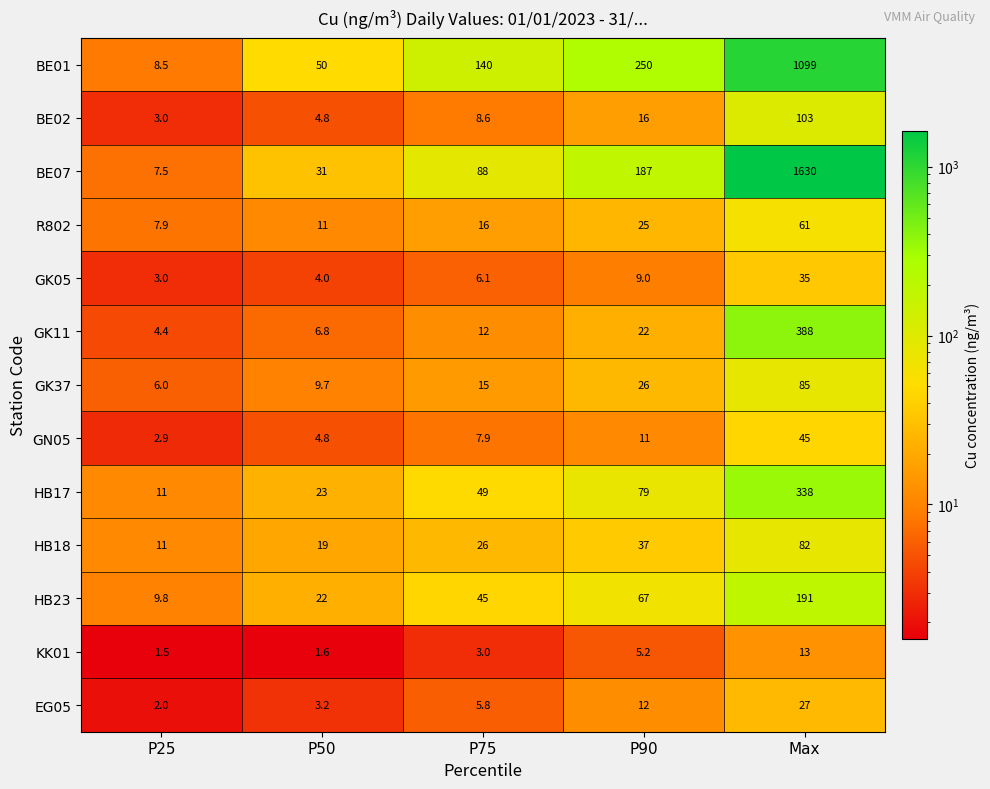

Rank the categories by EG05 value from highest to lowest.

Max, P90, P75, P50, P25